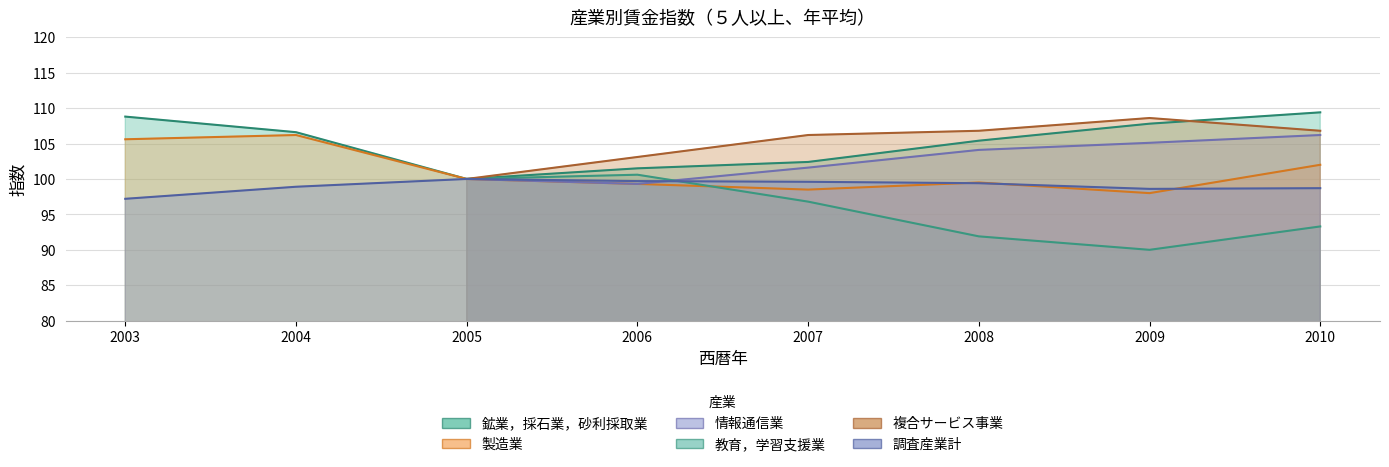

List the labels in order of 調査産業計 value, largest first.

2005, 2006, 2007, 2008, 2004, 2010, 2009, 2003